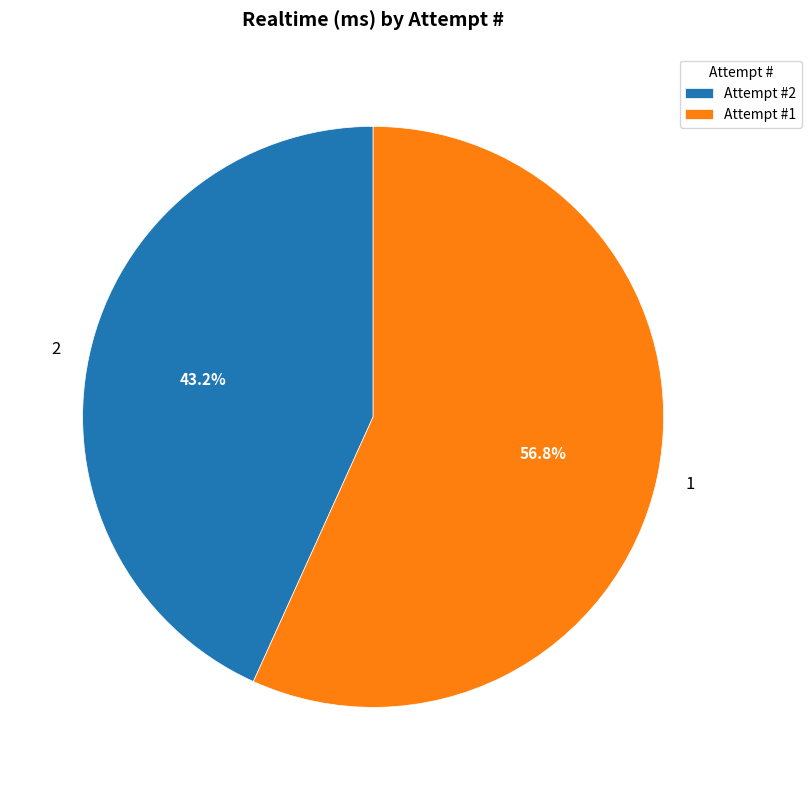

Is there a majority slice in this chart?

Yes